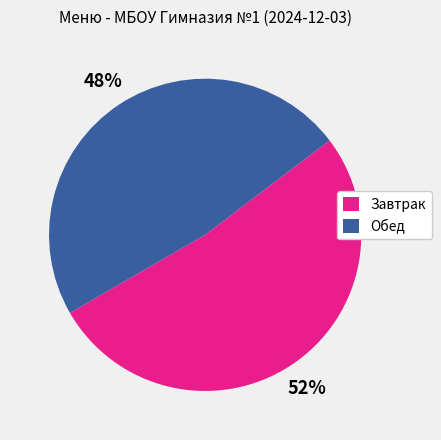

Which has a higher value, Обед or Завтрак?

Завтрак